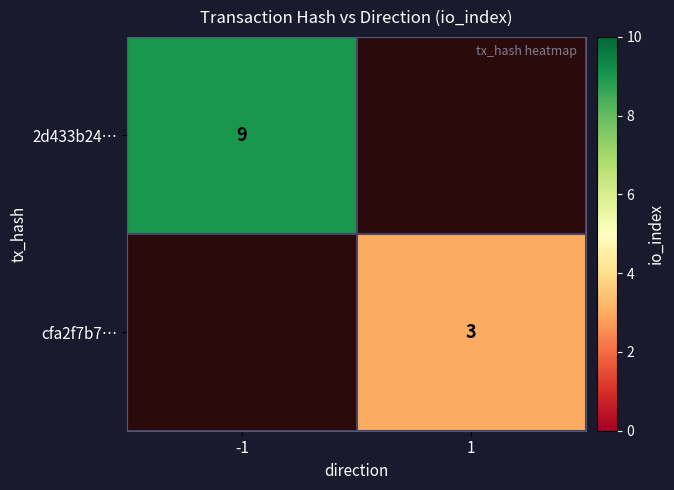

Is it true that 2d433b24… equals 3 at -1?

False